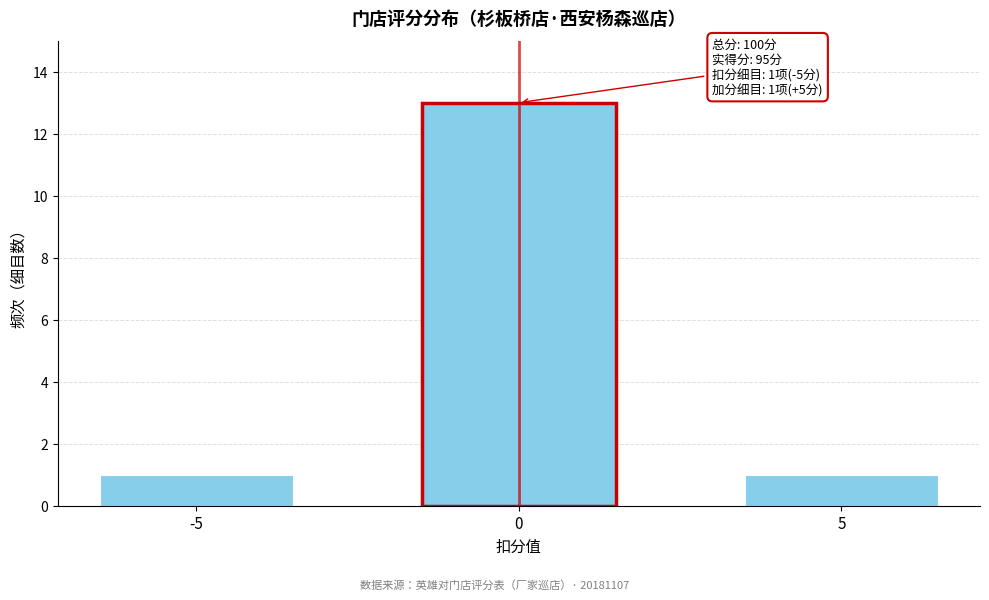

Reading right to left, extract all data points from this chart.

1	13	1